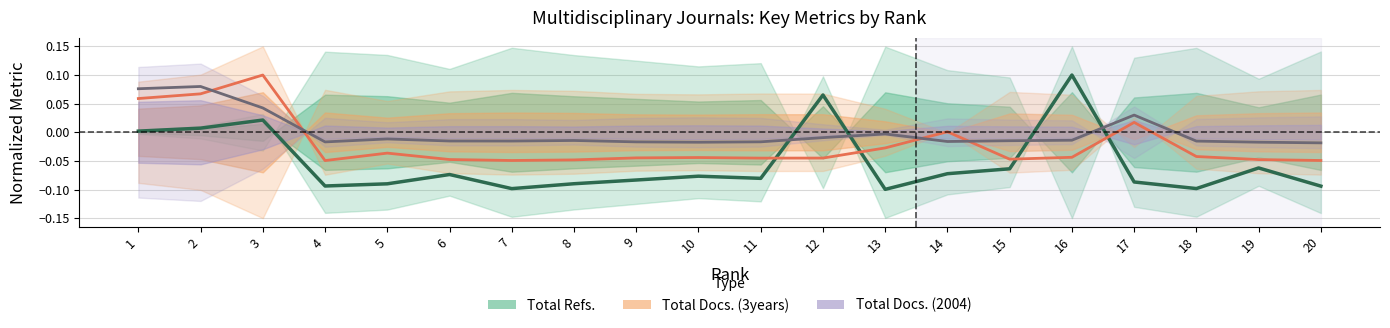

Where is the first local maximum for Total Docs. (3years)?

3